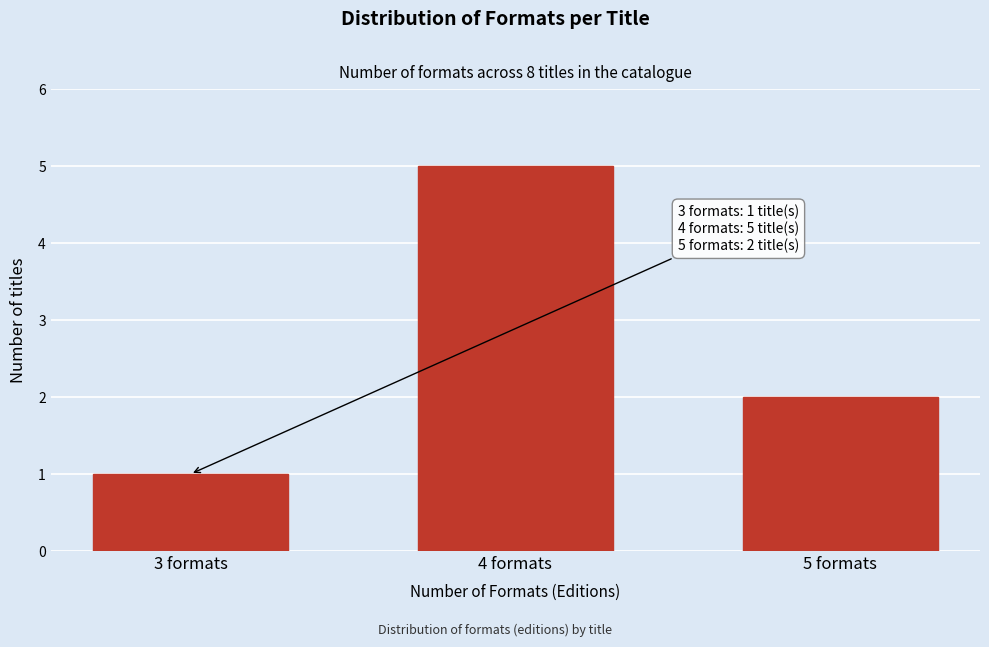

Reading left to right, transcribe all the data shown in this chart.

1	5	2